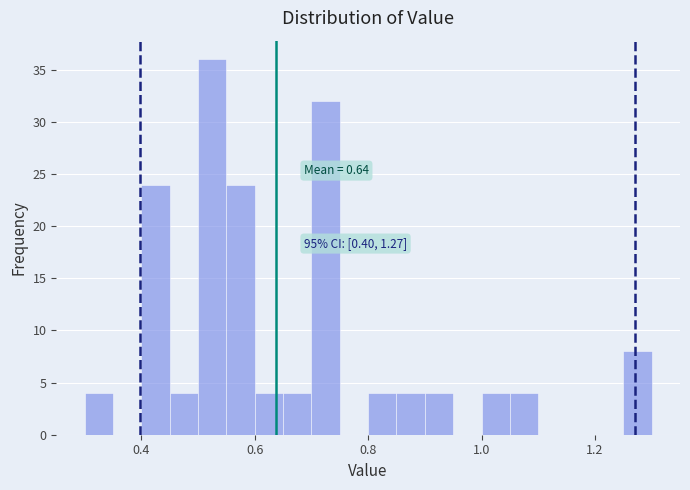

Read against the x-axis, roughly where is the centre of the tallest bar?

0.52